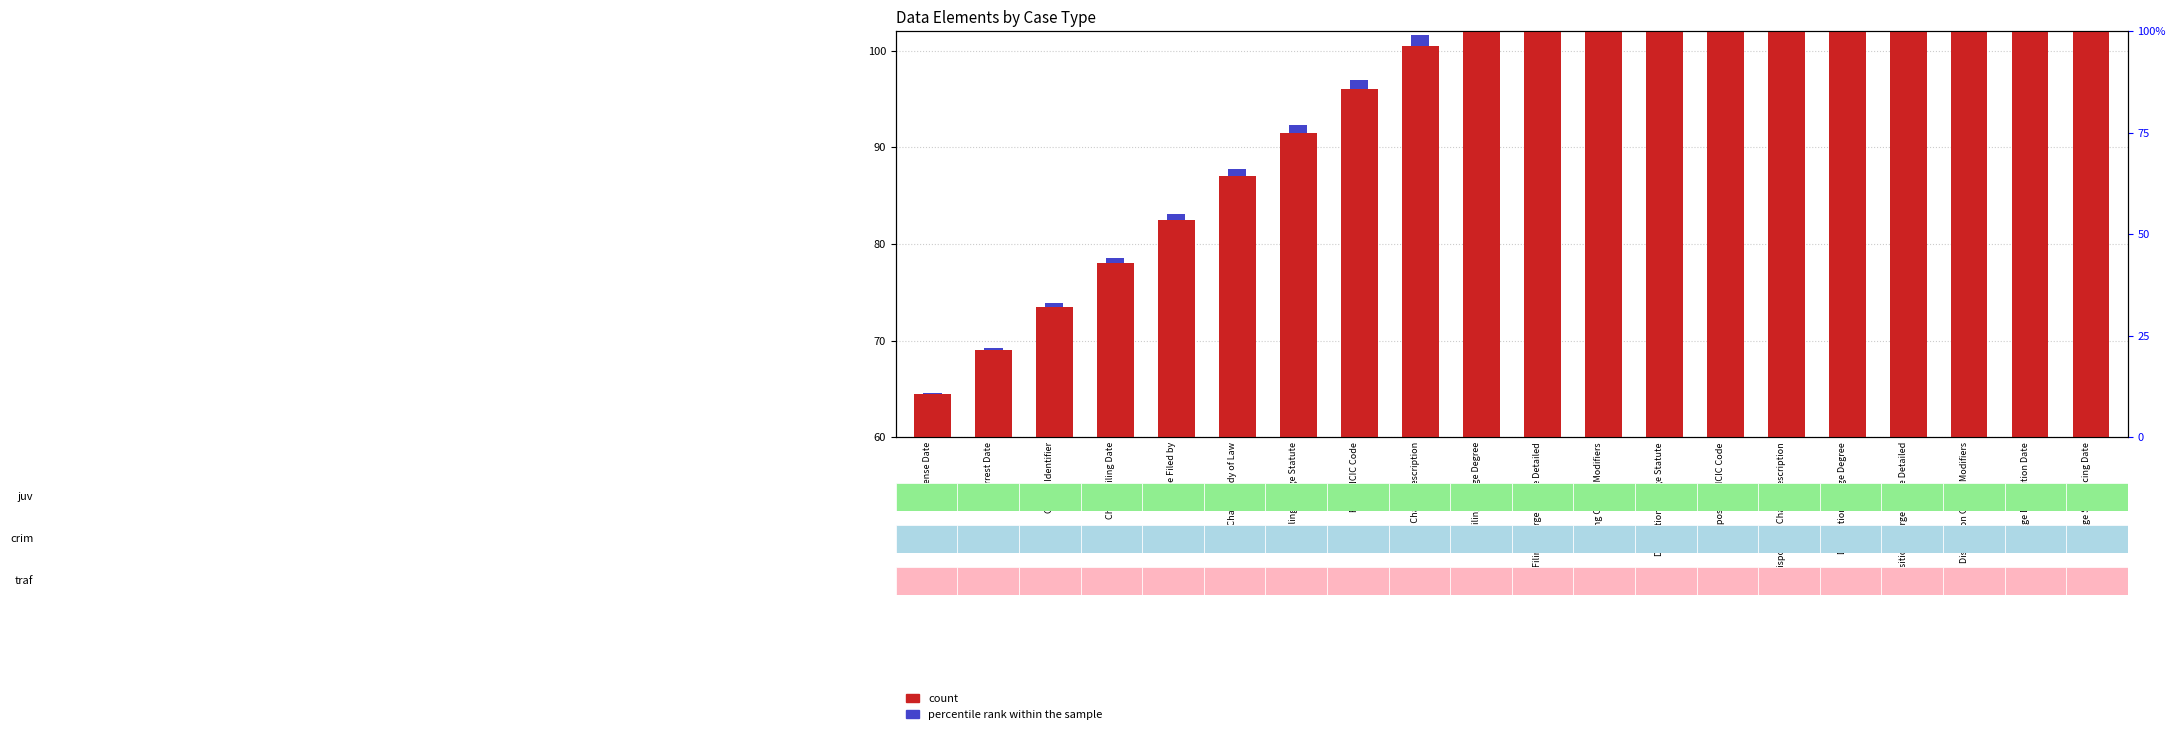

Which category has the lowest value across all series?

Offense Date